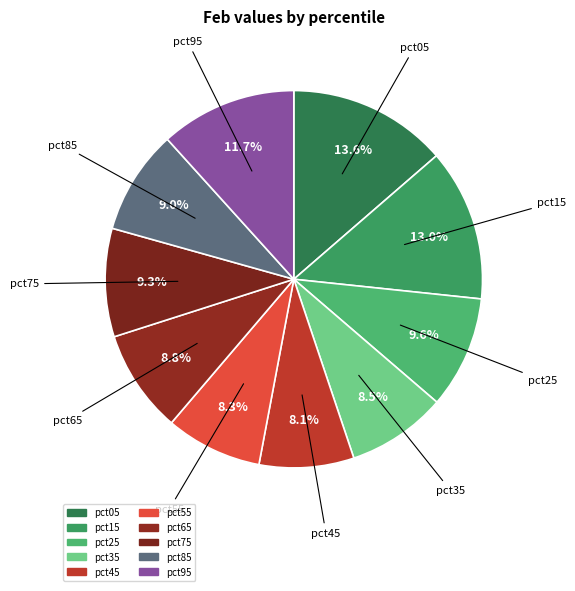

To the nearest percent, what percentage of the pie is pct05?

14%